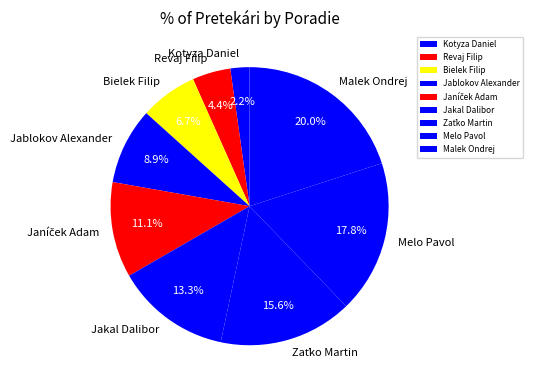

To the nearest percent, what is the difference between the largest and smallest slice percentages?

18%